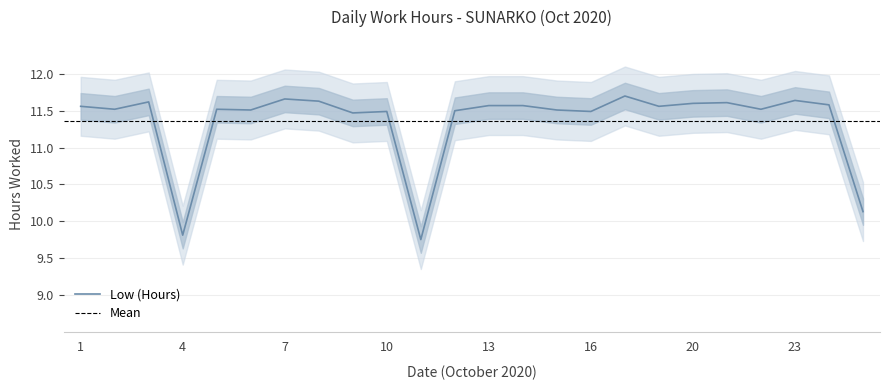

Reading left to right, list all the values displayed in this chart.

11.6	11.5	11.6	9.8	11.5	11.5	11.7	11.6	11.5	11.5	9.8	11.5	11.6	11.6	11.5	11.5	11.7	11.6	11.6	11.6	11.5	11.6	11.6	10.1